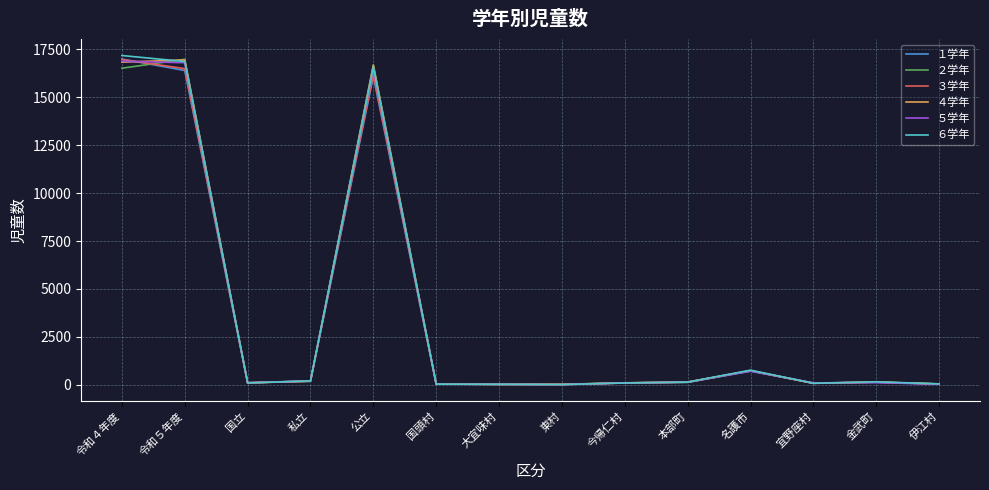

True or false: １学年 has a value of 707 at 名護市.

True